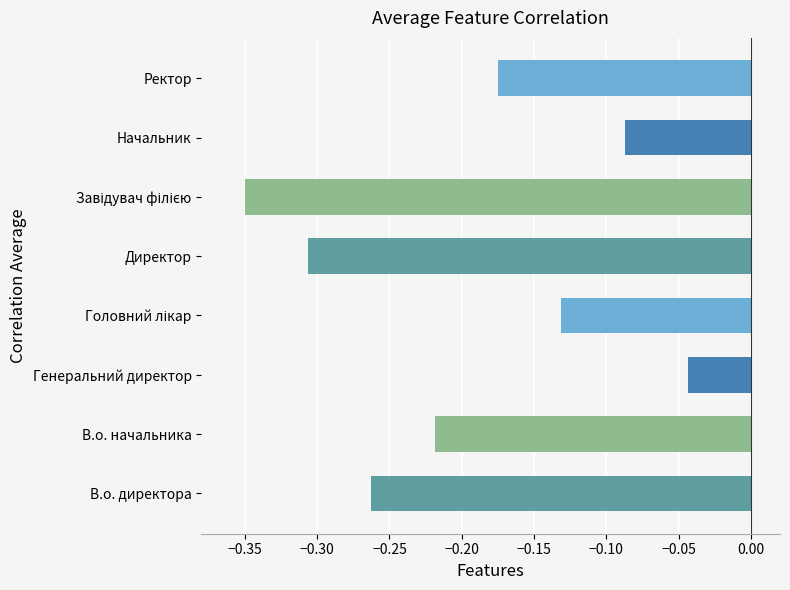

At which category does the chart reach its peak across all series?

Генеральний директор